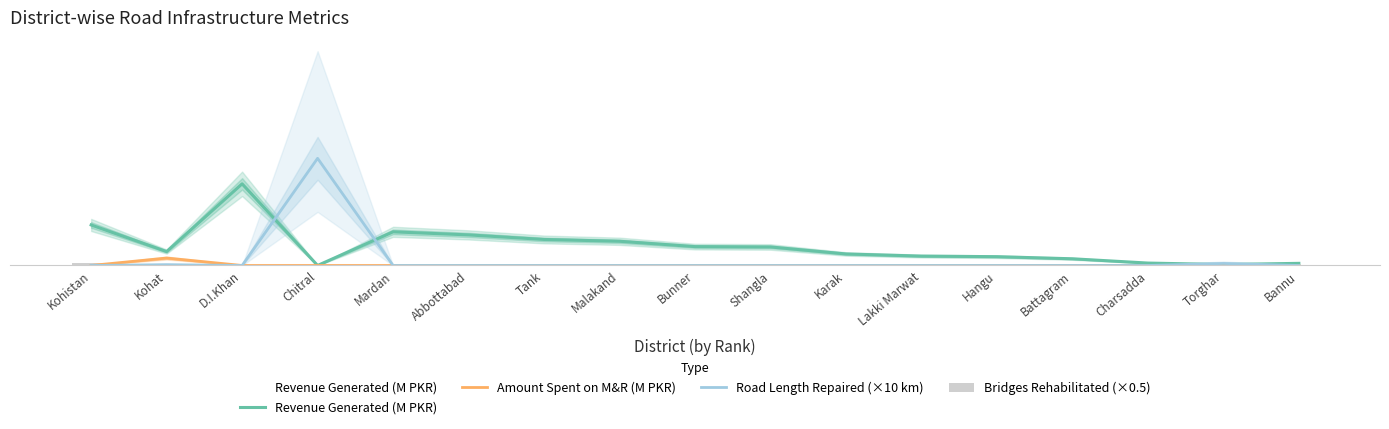

At which label does Bridges Rehabilitated (×0.5) reach its minimum?

Kohat